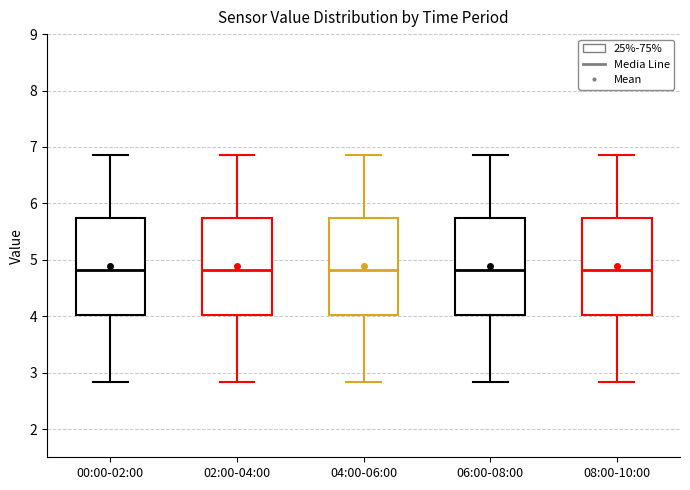

Where is the upper edge of the box for 04:00-06:00 on the y-axis? The values are not printed on the chart, so give them approximately, as read against the axis.

5.7